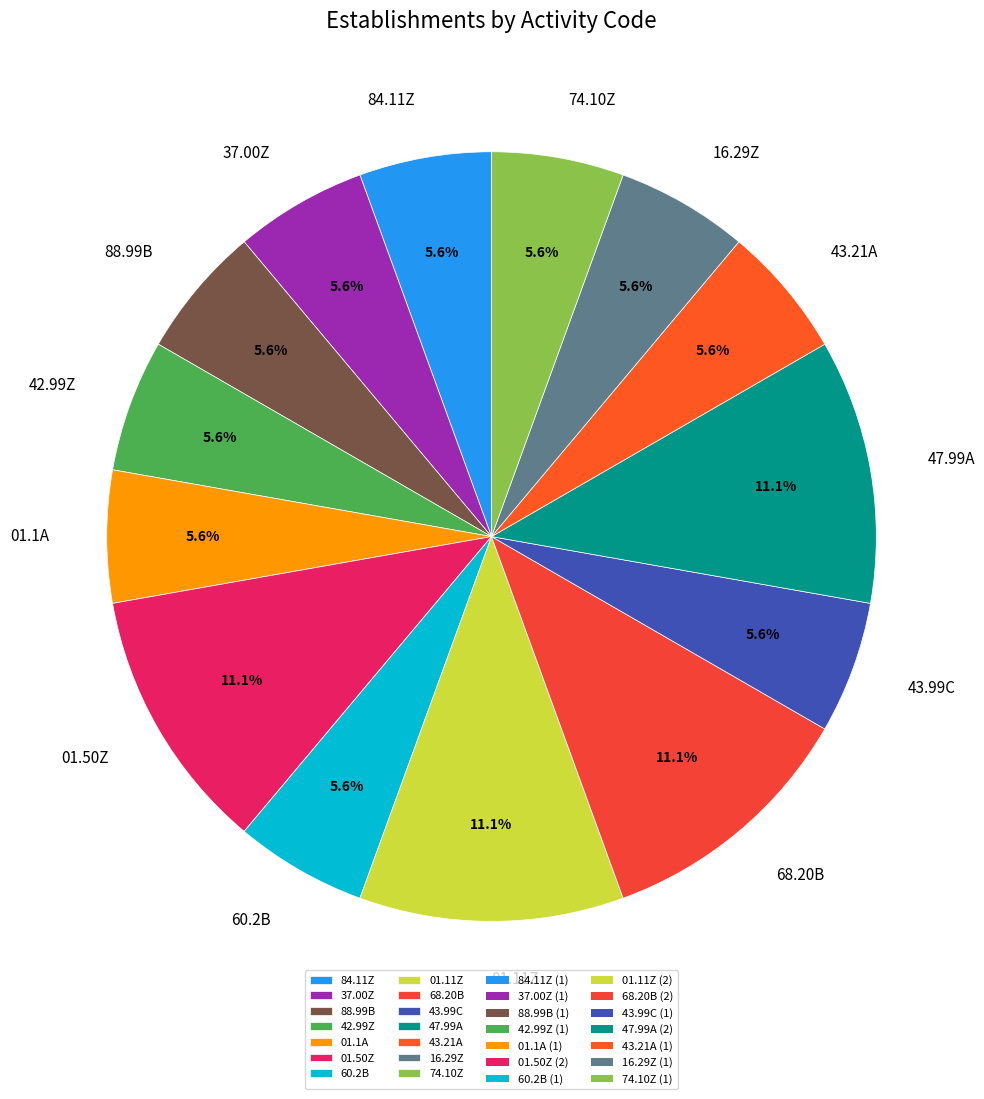

How many slices are in this pie chart?

14